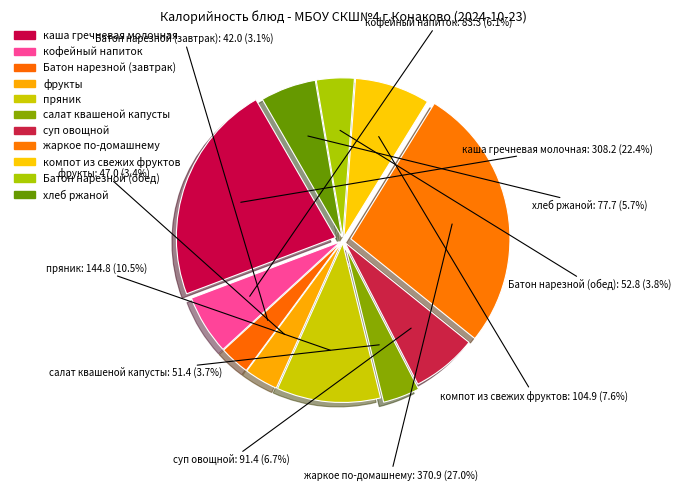

How many segments does this pie chart have?

11